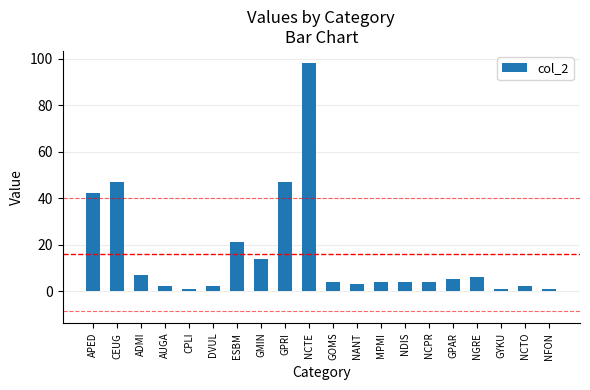

What position from the left is GOMS?

11